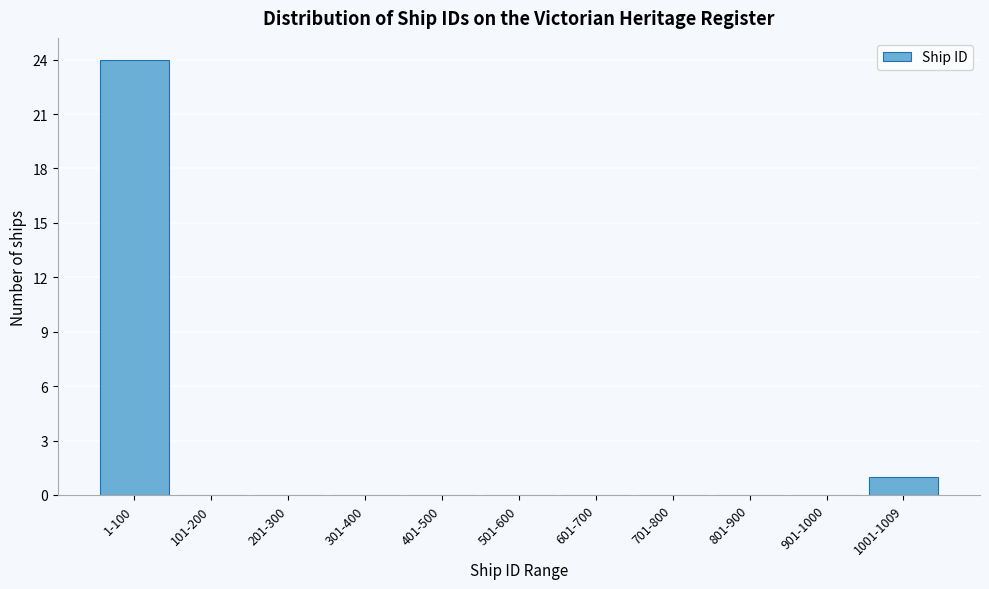

Reading left to right, extract all data points from this chart.

1-100=24	101-200=0	201-300=0	301-400=0	401-500=0	501-600=0	601-700=0	701-800=0	801-900=0	901-1000=0	1001-1009=1